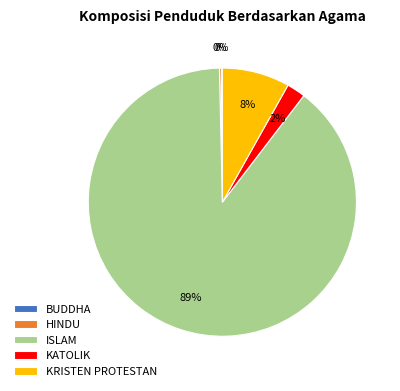

What is the majority slice?

ISLAM